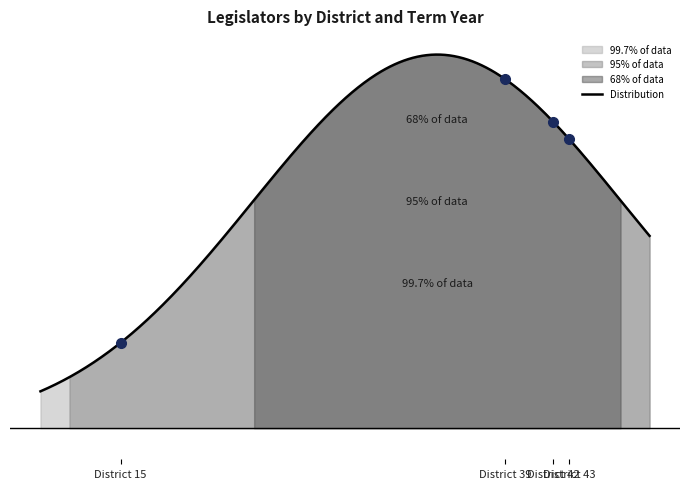

What is the sum of the values at 42 and 15?

4044